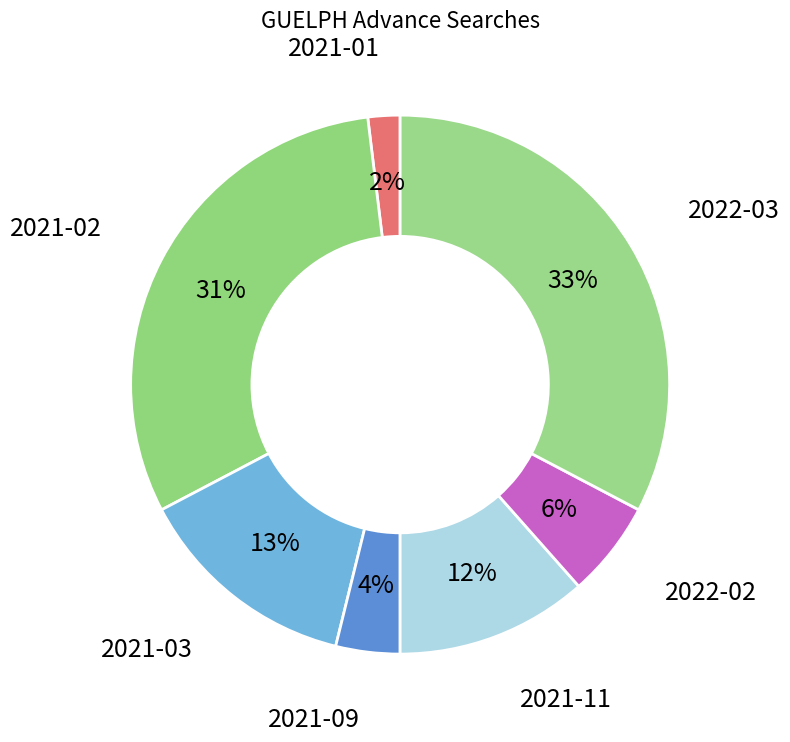

Does 2021-03 represent more than half of the total?

No